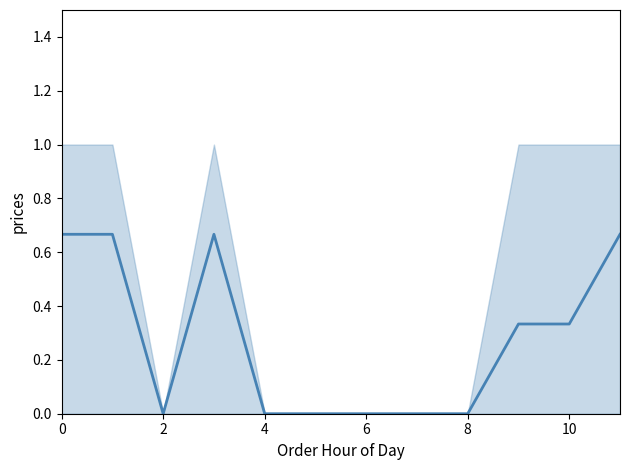

Which has a higher value, 9 or 10?

9